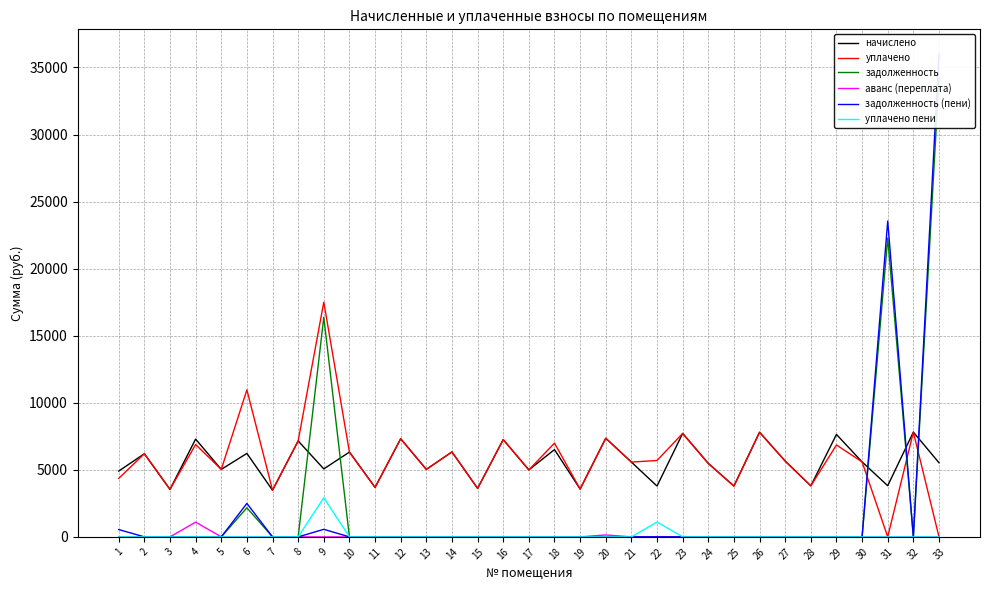

True or false: уплачено and аванс (переплата) intersect in this chart.

False